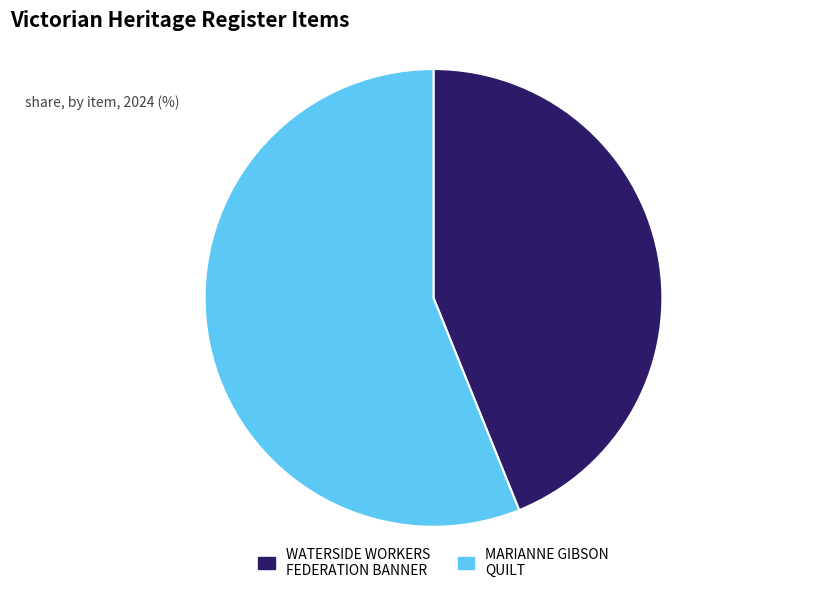

How many slices are in this pie chart?

2